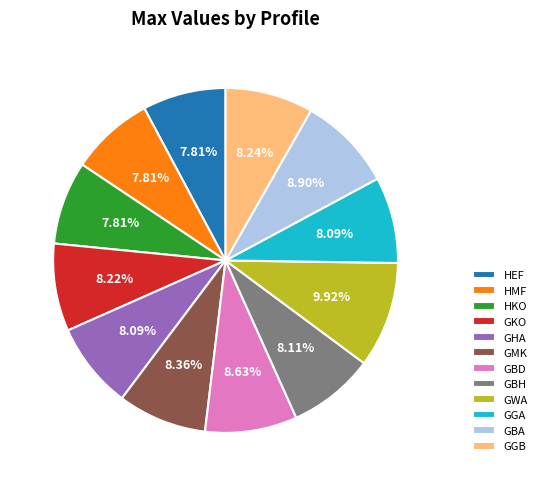

True or false: HEF accounts for 8% of the total.

True